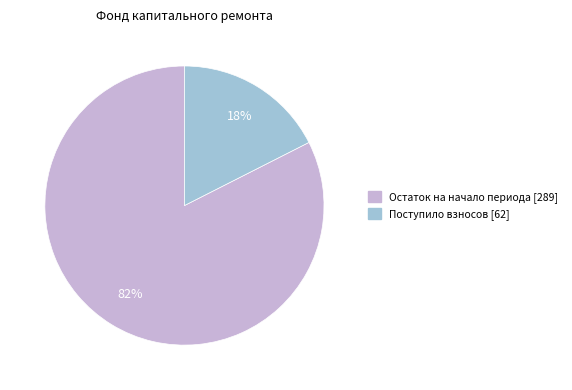

To the nearest percent, what is the average slice percentage?

50%